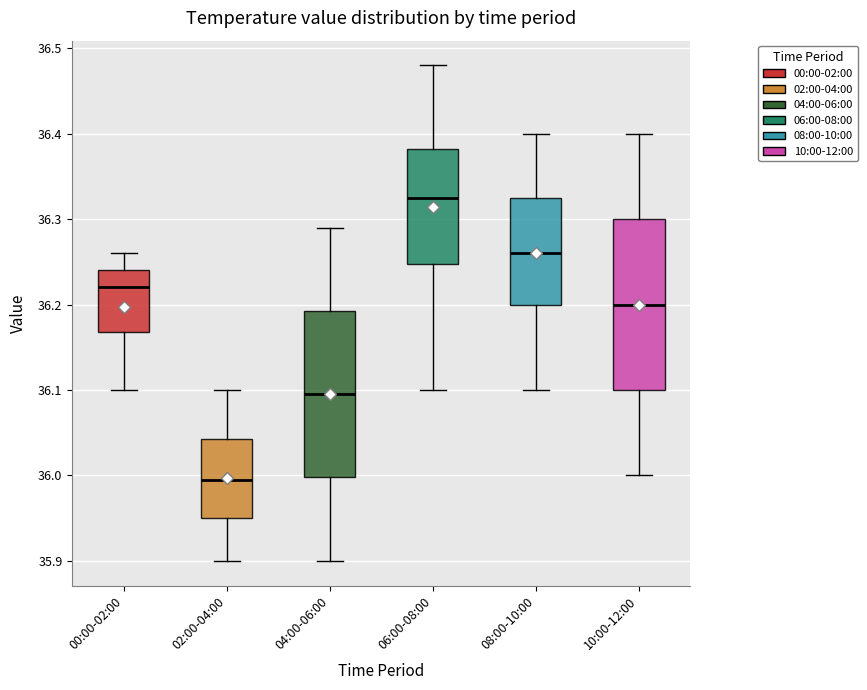

Reading left to right, read every box against the y-axis: the position of its median line, the range the box covers, and the ends of its whiskers. The values are not printed on the chart, so give them approximately, as read against the axis.

00:00-02:00: median 36.22, box 36.17 to 36.24, whiskers 36.10 to 36.26
02:00-04:00: median 36.00, box 35.95 to 36.04, whiskers 35.90 to 36.10
04:00-06:00: median 36.10, box 36.00 to 36.19, whiskers 35.90 to 36.29
06:00-08:00: median 36.33, box 36.25 to 36.38, whiskers 36.10 to 36.48
08:00-10:00: median 36.26, box 36.20 to 36.33, whiskers 36.10 to 36.40
10:00-12:00: median 36.20, box 36.10 to 36.30, whiskers 36.00 to 36.40